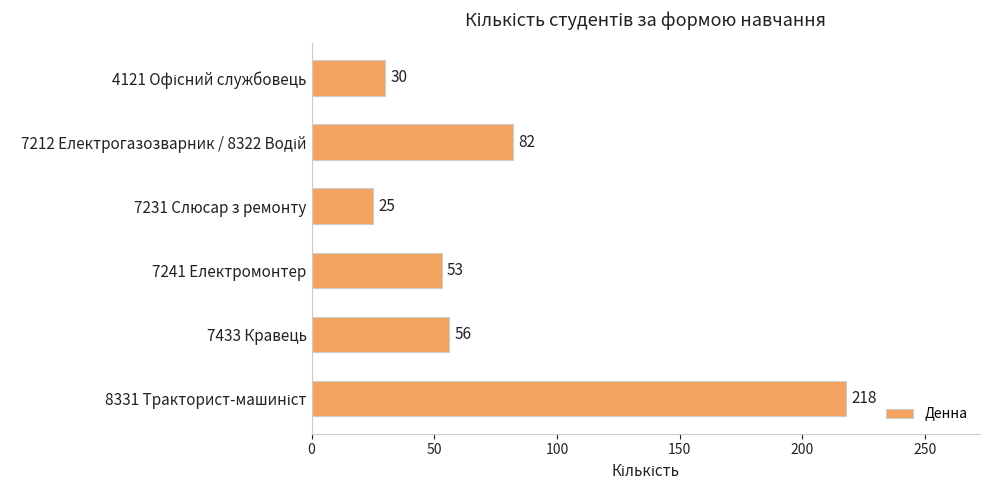

Which category has the lowest value across all series?

7231 Слюсар з ремонту